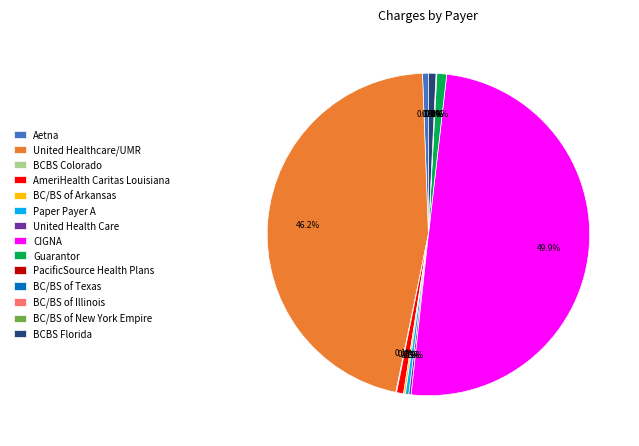

To the nearest percent, what is the combined percentage of CIGNA and Paper Payer A?

50%